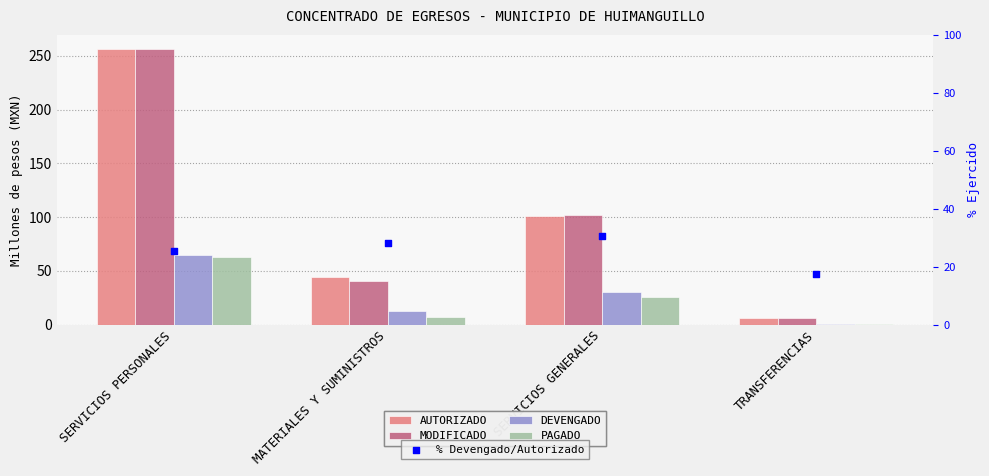

Is the value of % Devengado/Autorizado at MATERIALES Y SUMINISTROS greater than the value of AUTORIZADO at SERVICIOS PERSONALES?

No